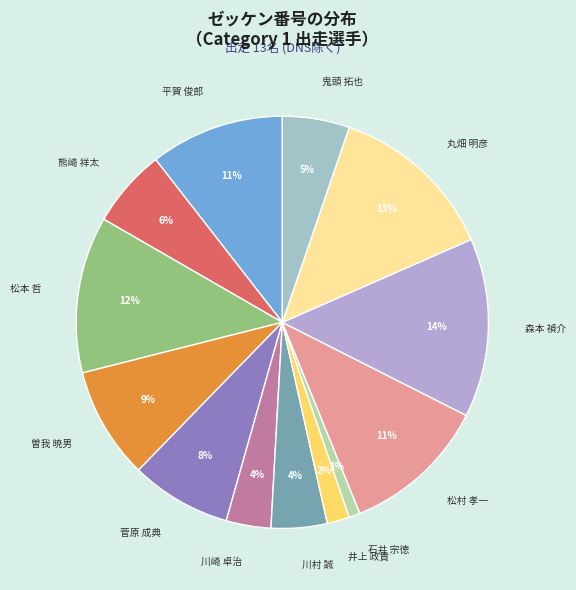

True or false: 石井 宗徳 accounts for 1% of the total.

True